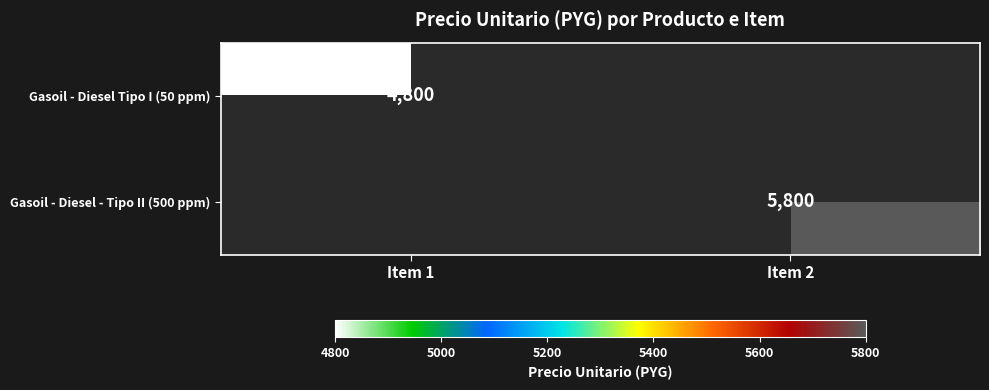

The Gasoil - Diesel - Tipo II (500 ppm) series shows 9832 at Item 2. True or false?

False